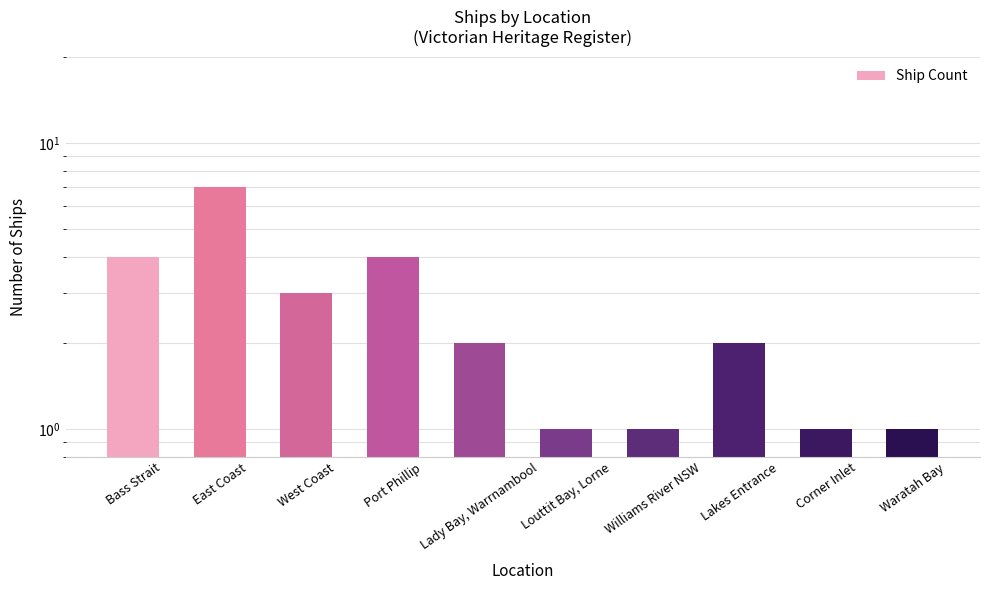

What is the difference between the second highest and second lowest values?

3